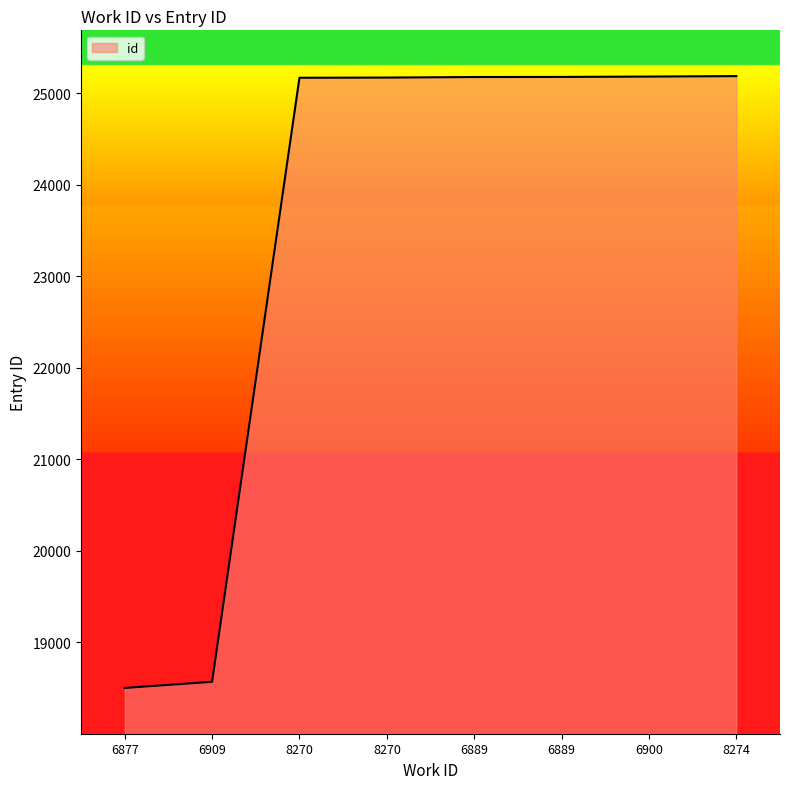

Reading left to right, list all the values displayed in this chart.

6877=18502	6909=18569	8270=25167	8270=25169	6889=25175	6889=25176	6900=25180	8274=25185